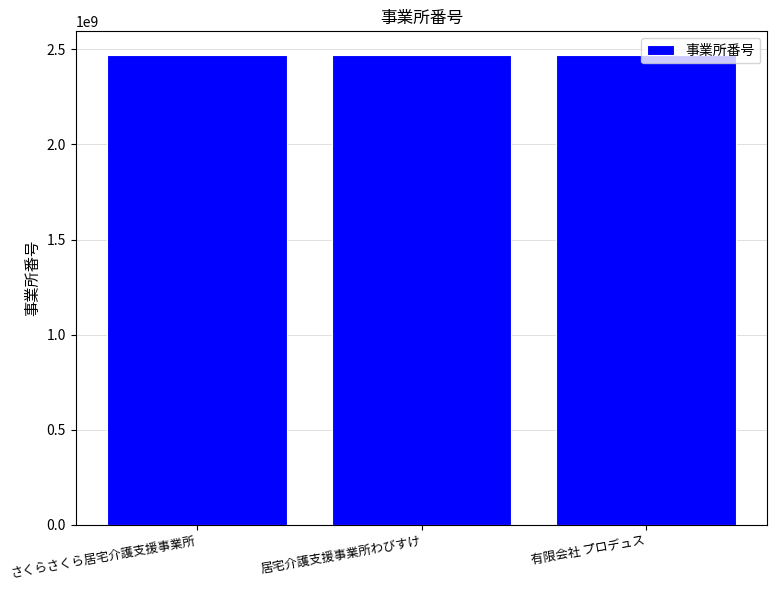

Approximately how many times larger is the value at 有限会社 プロデュス compared to 居宅介護支援事業所わびすけ?

1.0